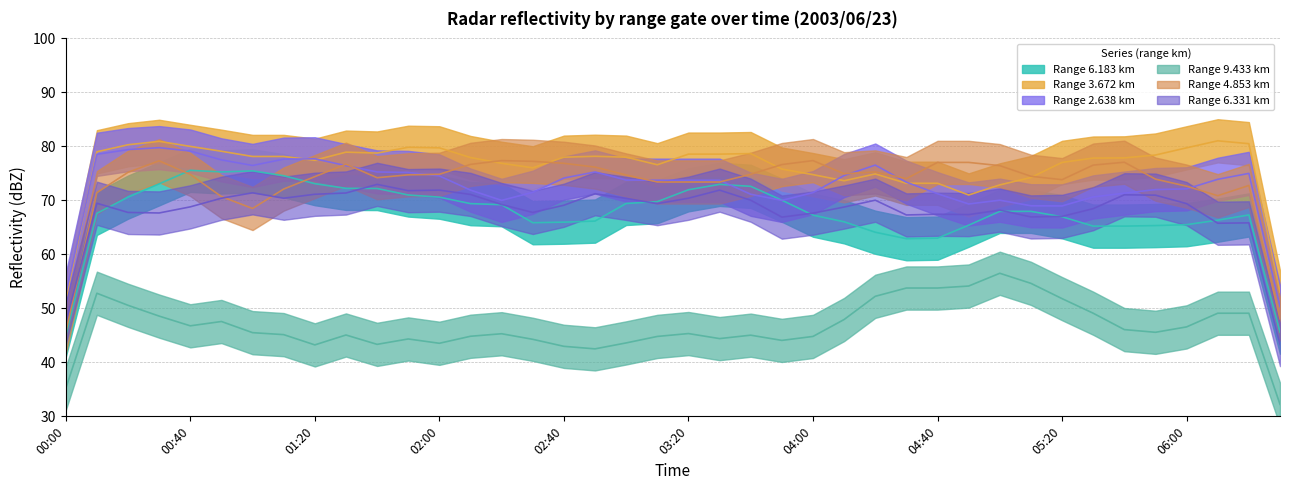

Is the value of   3.672 at 03:40 greater than the value of   4.853 at 04:50?

No